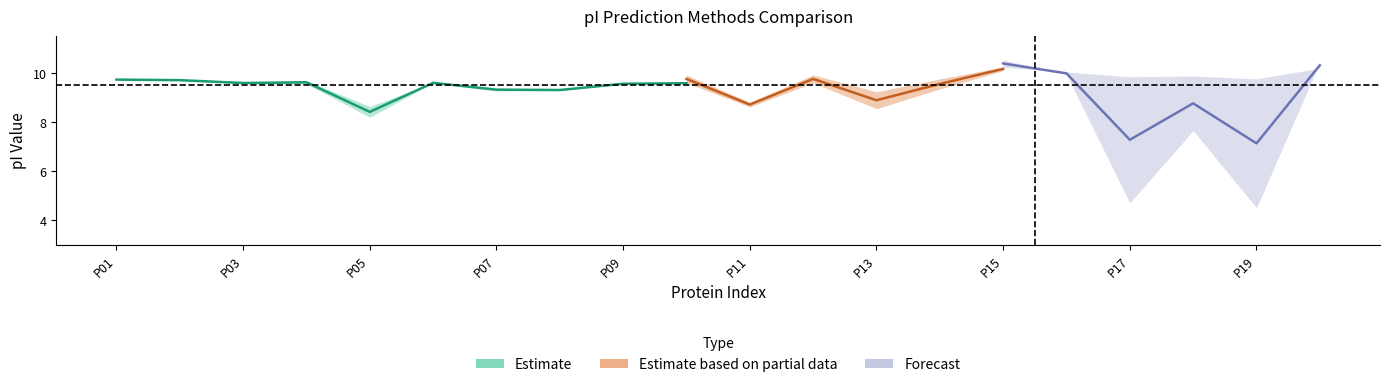

At how many categories does at least one series exceed 6?

20